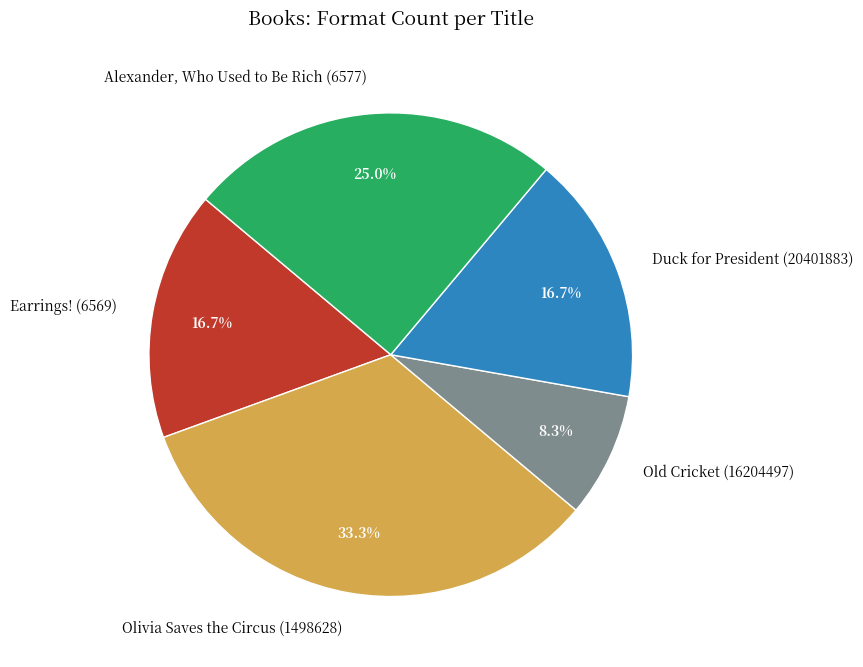

Is it true that Old Cricket (16204497) is 1% of the pie?

False